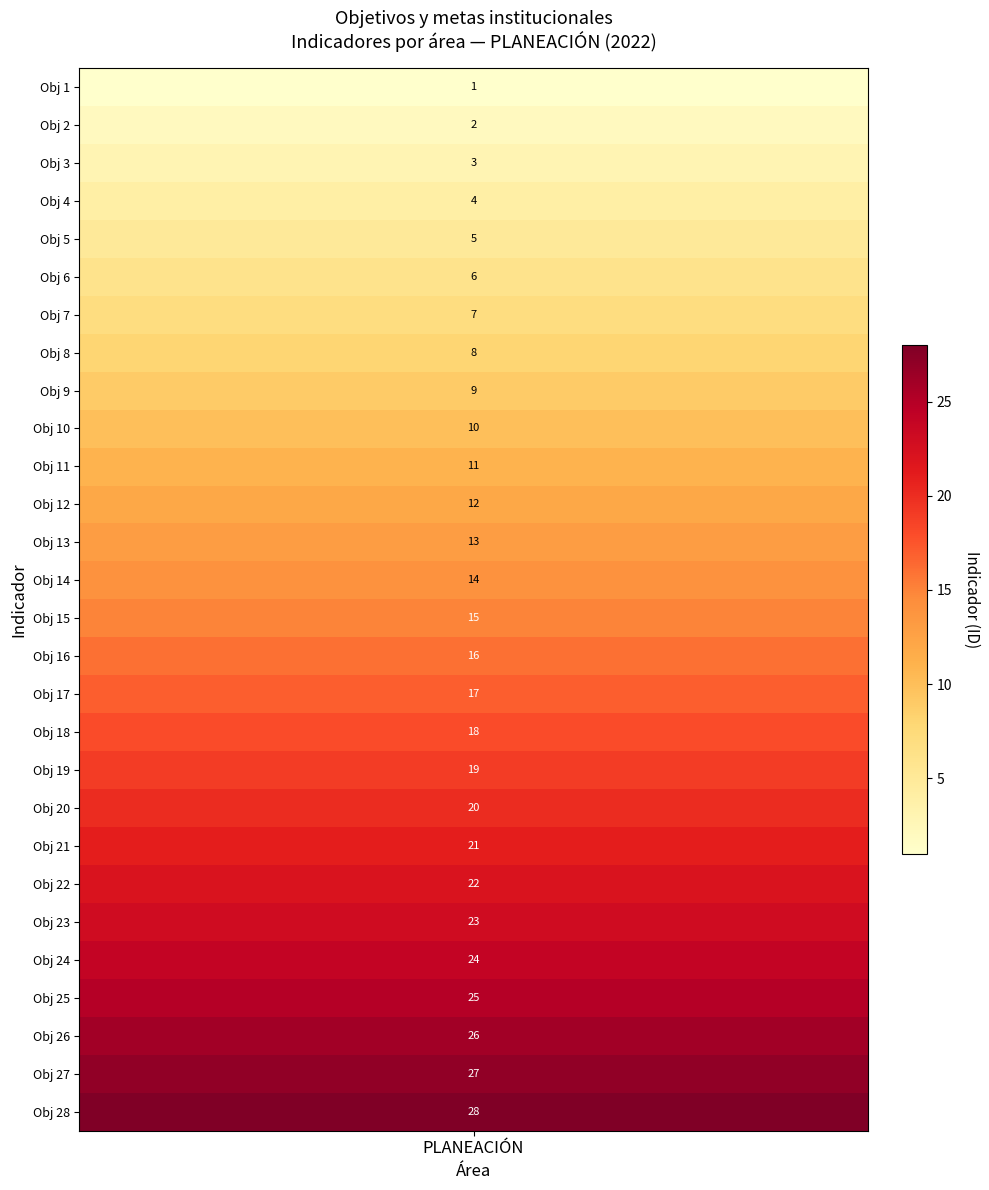

True or false: the data shows 20 at 19.

True